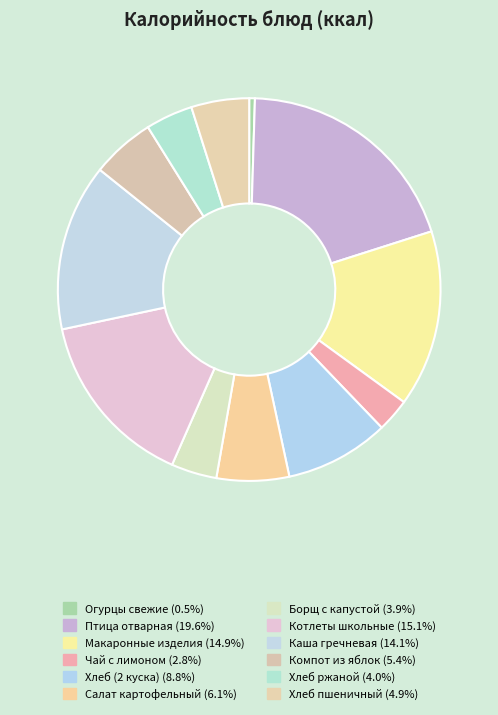

Is there a majority slice in this chart?

No